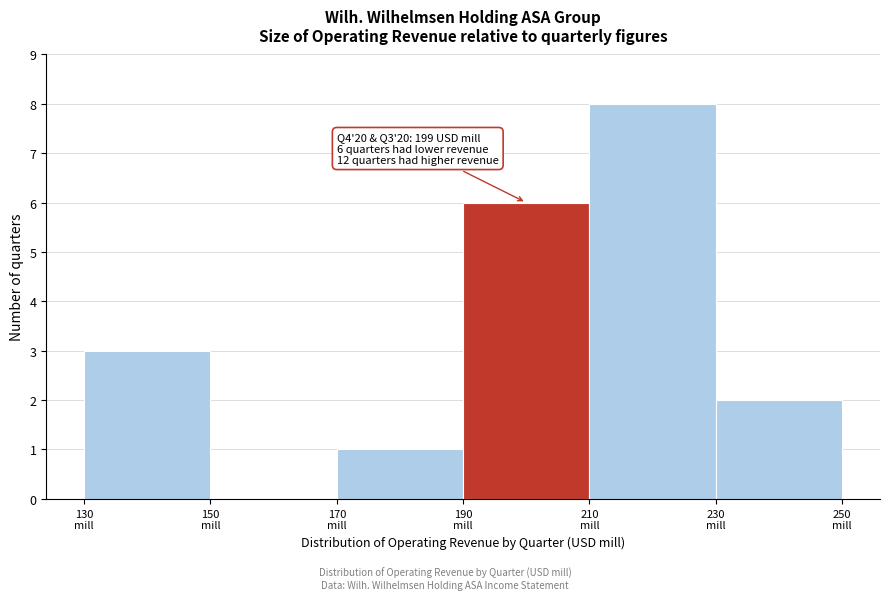

Which range on the x-axis has the tallest bar?

210 to 230